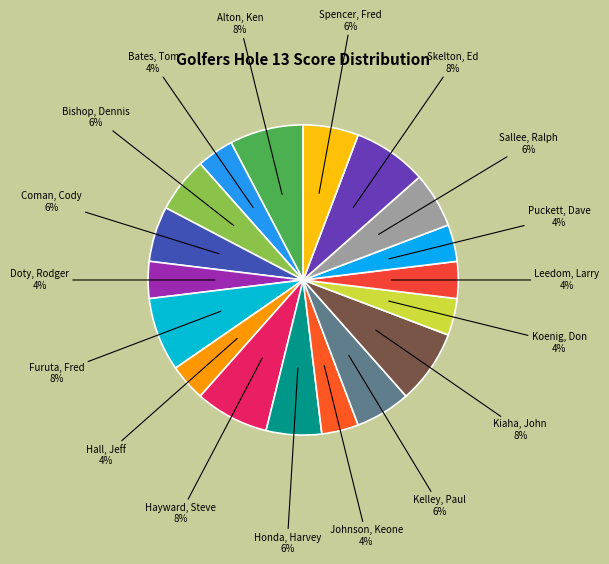

Approximately how many times larger is the value at Coman, Cody compared to Kelley, Paul?

1.0